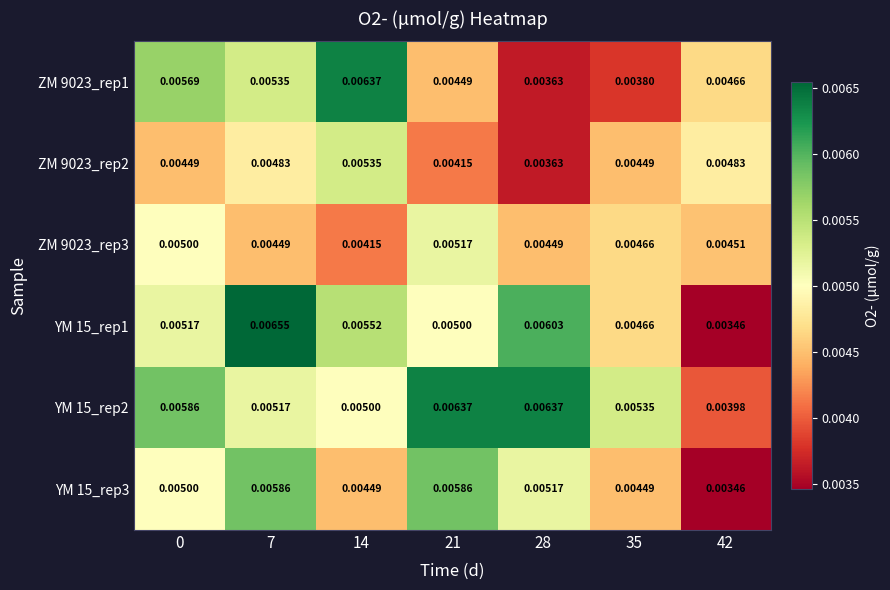

At which category is the sum across all series the highest?

7